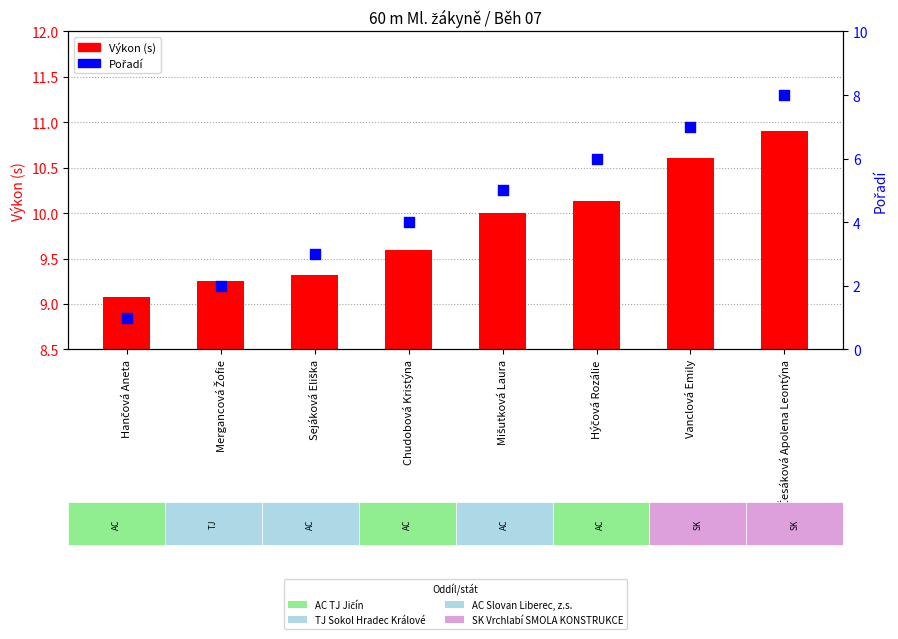

Is the value of Výkon (s) at Hančová Aneta greater than the value of Pořadí at Chudobová Kristýna?

Yes